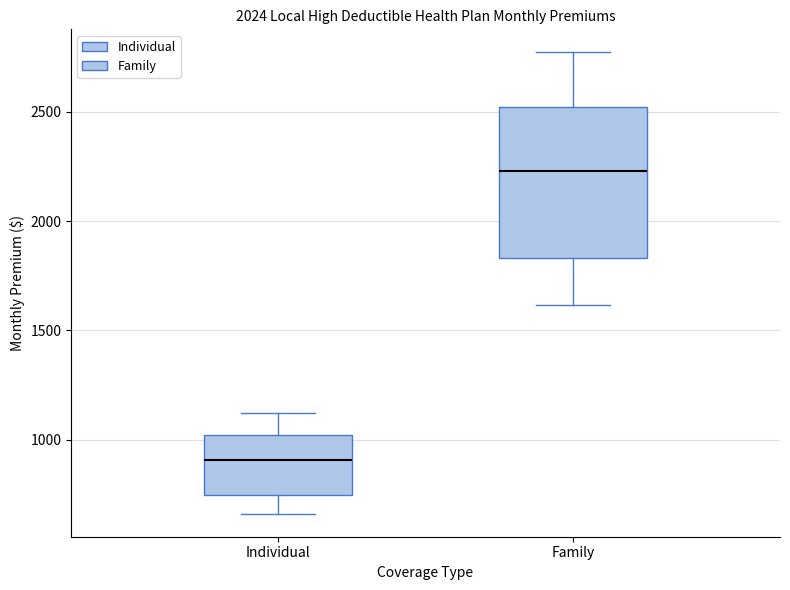

Which box's median line is the highest?

Family